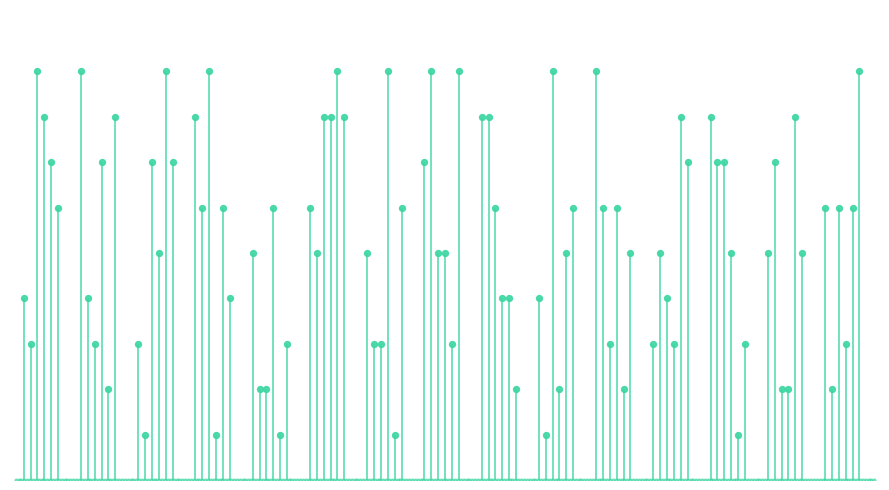

At how many categories does at least one series exceed 1?

15